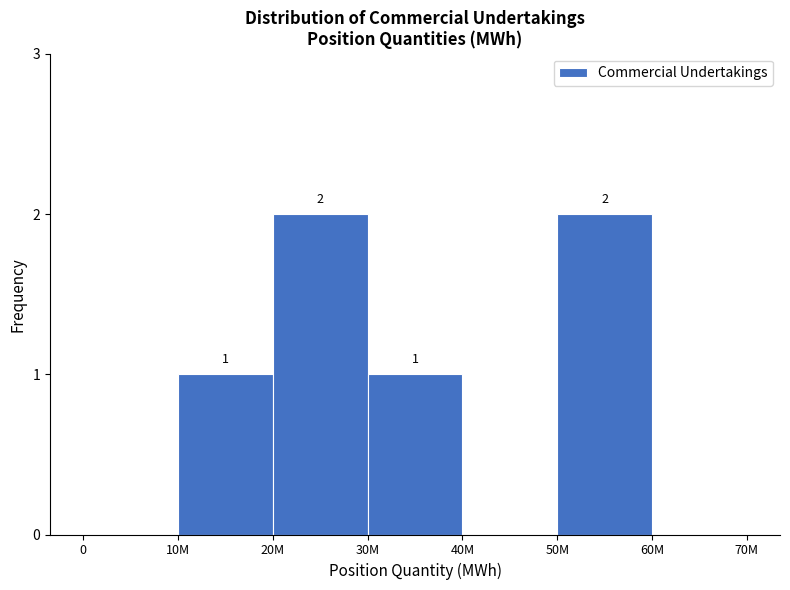

Reading left to right, list all the values displayed in this chart.

0=0	10M=1	20M=2	30M=1	40M=0	50M=2	60M=0